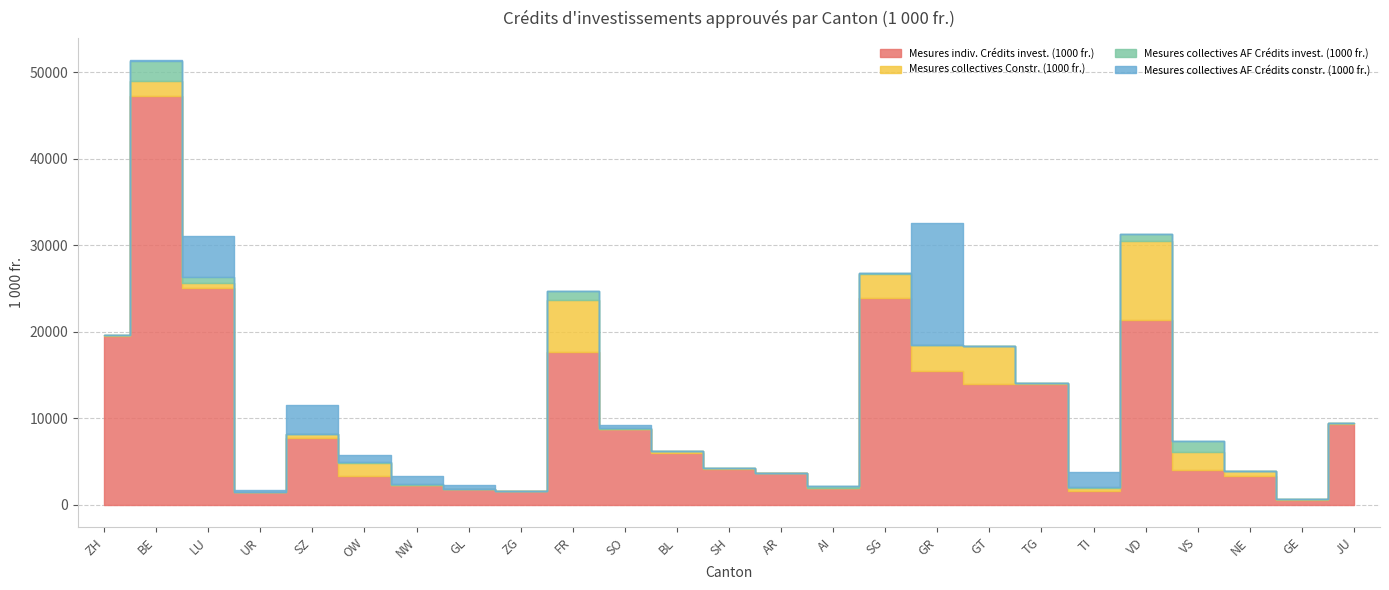

Reading right to left, extract all data points from this chart.

Mesures indiv. Crédits invest. (1000 fr.): JU=9399.9	GE=569.1	NE=3358.9	VS=4016.6	VD=21402.0	TI=1649.7	TG=13978.5	GT=13964.0	GR=15525.0	SG=23948.0	AI=2010.0	AR=3696.2	SH=4197.0	BL=6043.0	SO=8737.4	FR=17625.0	ZG=1561.0	GL=1856.6	NW=2264.1	OW=3336.6	SZ=7766.0	UR=1514.5	LU=25104.7	BE=47281.3	ZH=19462.0
Mesures collectives Constr. (1000 fr.): JU=100.4	GE=170.8	NE=510.0	VS=2100.0	VD=9099.0	TI=337.6	TG=63.0	GT=4380.0	GR=2949.0	SG=2700.0	AI=0.0	AR=0.0	SH=94.0	BL=208.0	SO=37.0	FR=6053.0	ZG=0.0	GL=0.0	NW=49.5	OW=1500.0	SZ=438.0	UR=0.0	LU=540.0	BE=1657.0	ZH=197.0
Mesures collectives AF Crédits invest. (1000 fr.): JU=0.0	GE=0.0	NE=0.0	VS=1226.0	VD=830.0	TI=40.0	TG=0.0	GT=0.0	GR=0.0	SG=100.0	AI=176.0	AR=0.0	SH=0.0	BL=0.0	SO=74.0	FR=1003.0	ZG=0.0	GL=0.0	NW=83.0	OW=85.0	SZ=45.0	UR=0.0	LU=682.0	BE=2297.0	ZH=0.0
Mesures collectives AF Crédits constr. (1000 fr.): JU=0.0	GE=0.0	NE=0.0	VS=0.0	VD=0.0	TI=1800.0	TG=0.0	GT=0.0	GR=14130.0	SG=0.0	AI=0.0	AR=0.0	SH=0.0	BL=0.0	SO=412.0	FR=0.0	ZG=0.0	GL=500.0	NW=899.4	OW=860.0	SZ=3300.0	UR=240.0	LU=4690.0	BE=130.0	ZH=0.0